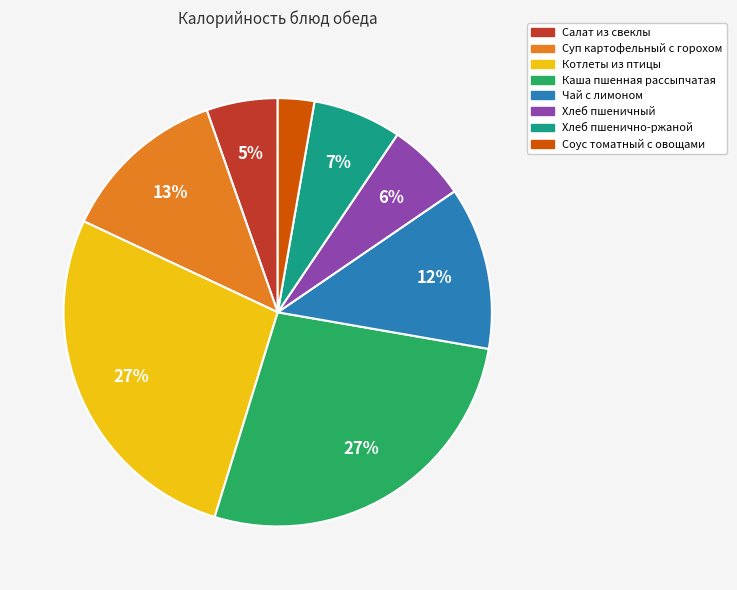

What is the ratio of the value at Хлеб пшенично-ржаной to the value at Суп картофельный с горохом?

0.5